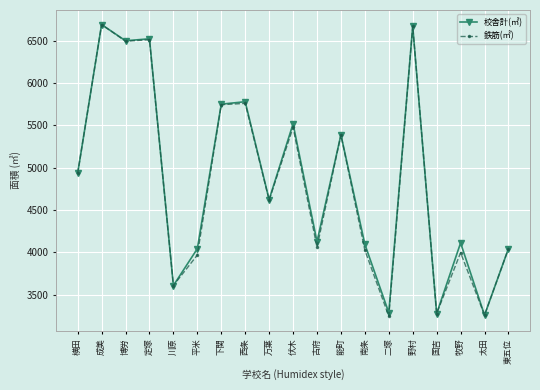

Is the value of 鉄筋(㎡) at 南条 greater than the value of 校舎計(㎡) at 西条?

No